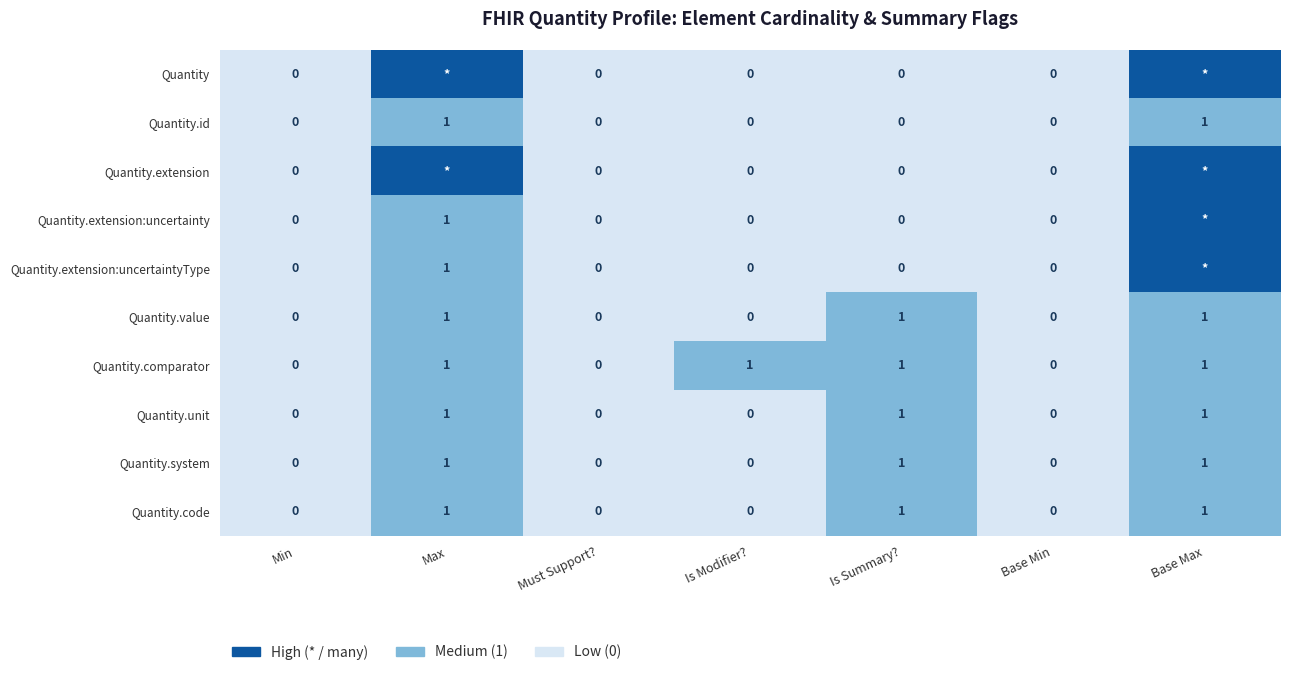

How many positive values does the Quantity.value series have?

3